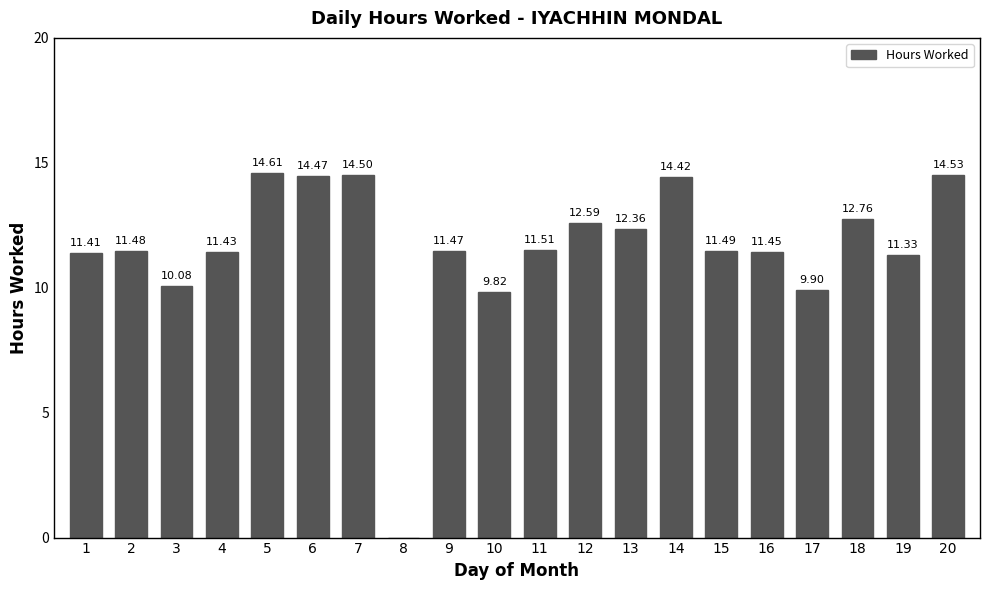

What is the sum of all values?

231.6